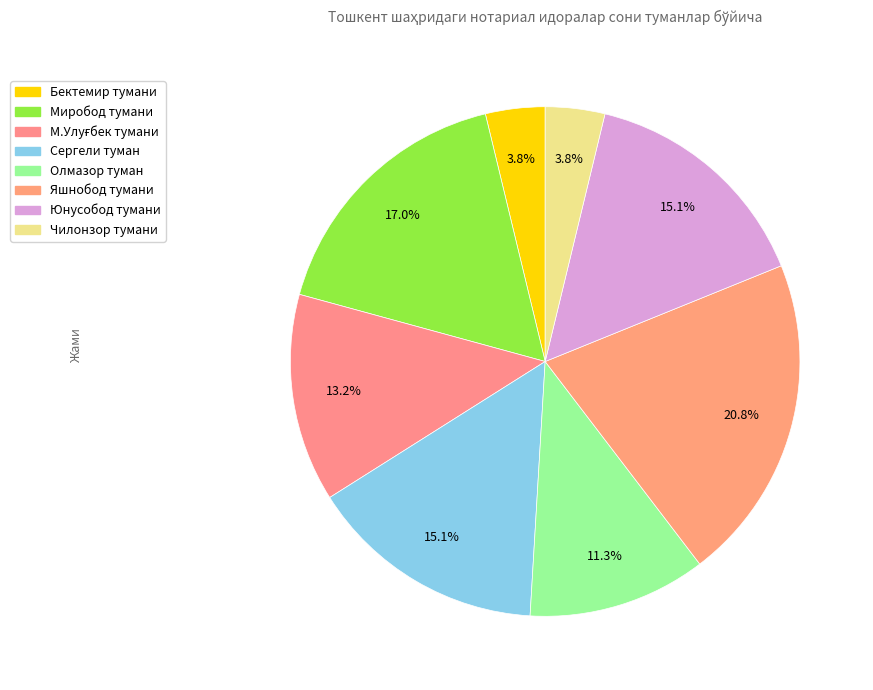

Which slice is the smallest?

Бектемир тумани